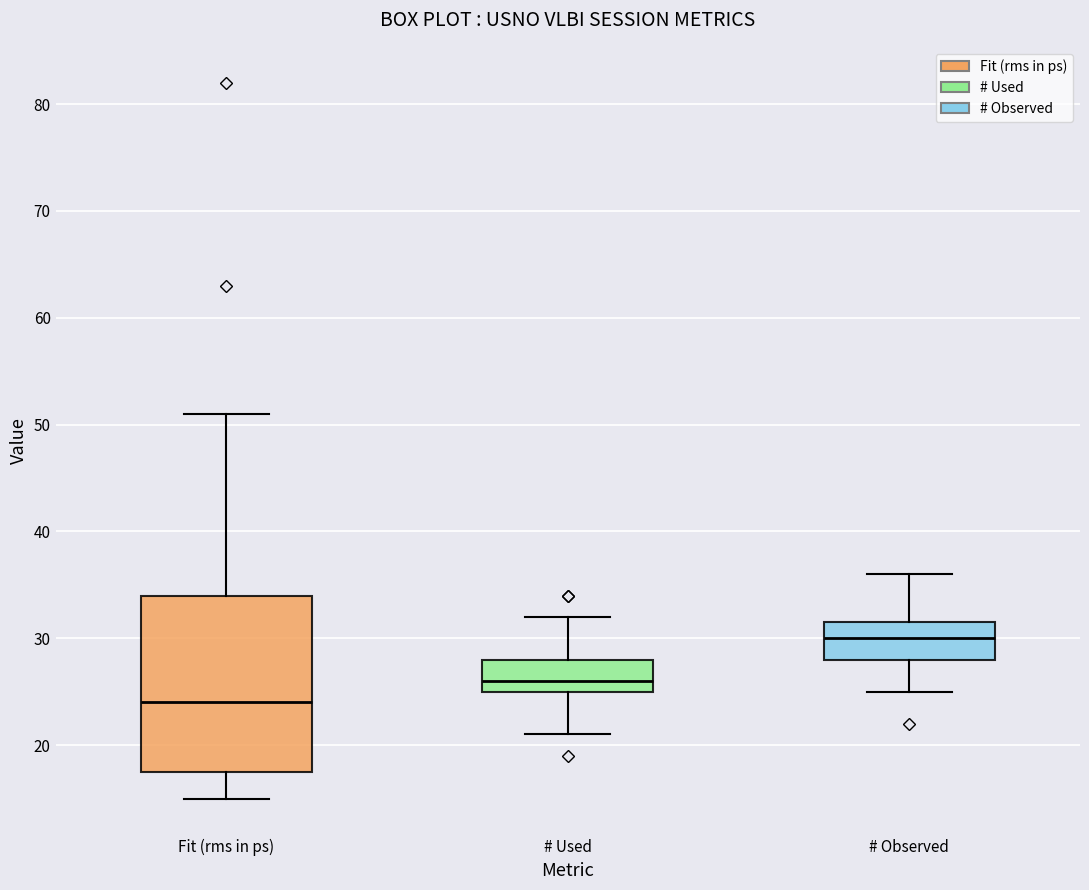

Reading left to right, read every box against the y-axis: the position of its median line, the range the box covers, and the ends of its whiskers. The values are not printed on the chart, so give them approximately, as read against the axis.

Fit (rms in ps): median 24, box 18 to 34, whiskers 15 to 51
# Used: median 26, box 25 to 28, whiskers 21 to 32
# Observed: median 30, box 28 to 32, whiskers 25 to 36